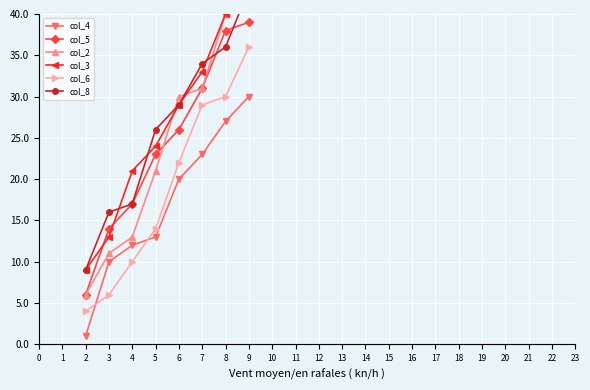

Reading left to right, what are all the values shown in this chart?

col_4: 1	10	12	13	20	23	27	30
col_5: 6	14	17	23	26	31	38	39
col_2: 6	11	13	21	30	31	40	45
col_3: 9	13	21	24	29	33	40	48
col_6: 4	6	10	14	22	29	30	36
col_8: 9	16	17	26	29	34	36	43